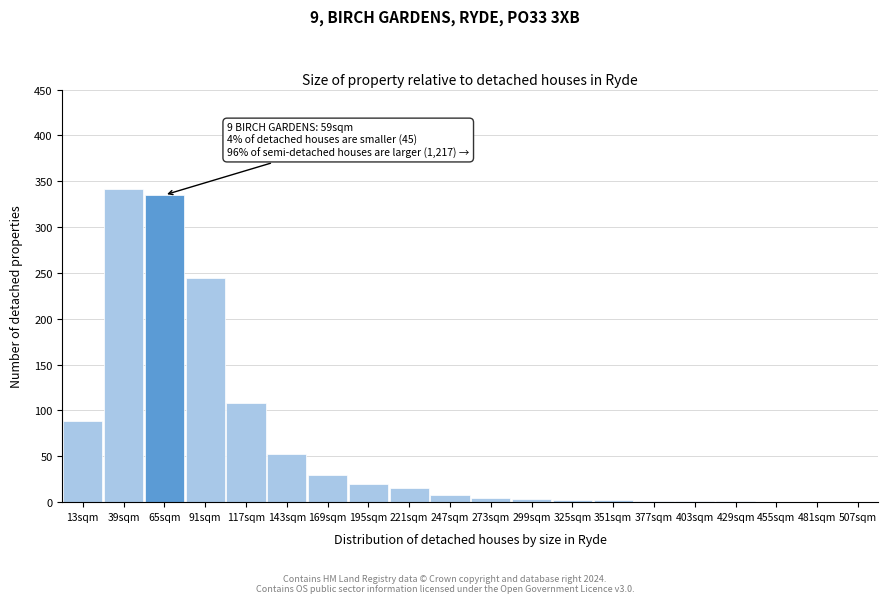

At which label is the value closest to 171?

117sqm